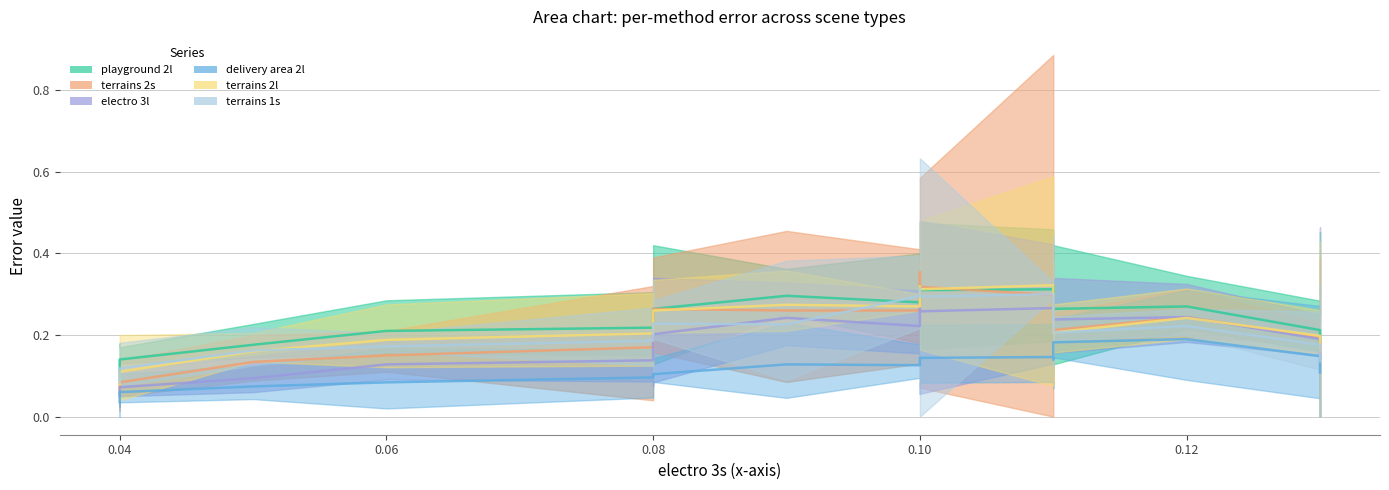

What are all the series names shown in the legend?

playground 2l, terrains 2s, electro 3l, delivery area 2l, terrains 2l, terrains 1s